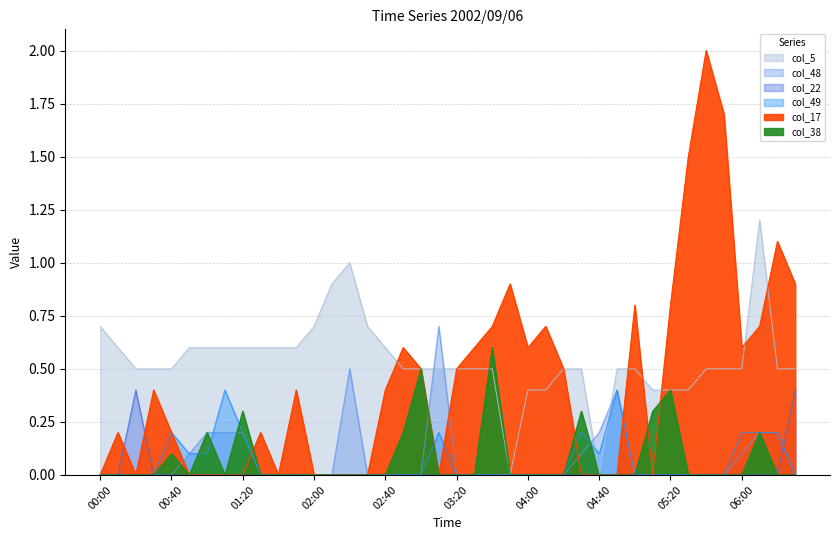

How many interior local peaks does the col_49 series have?

5